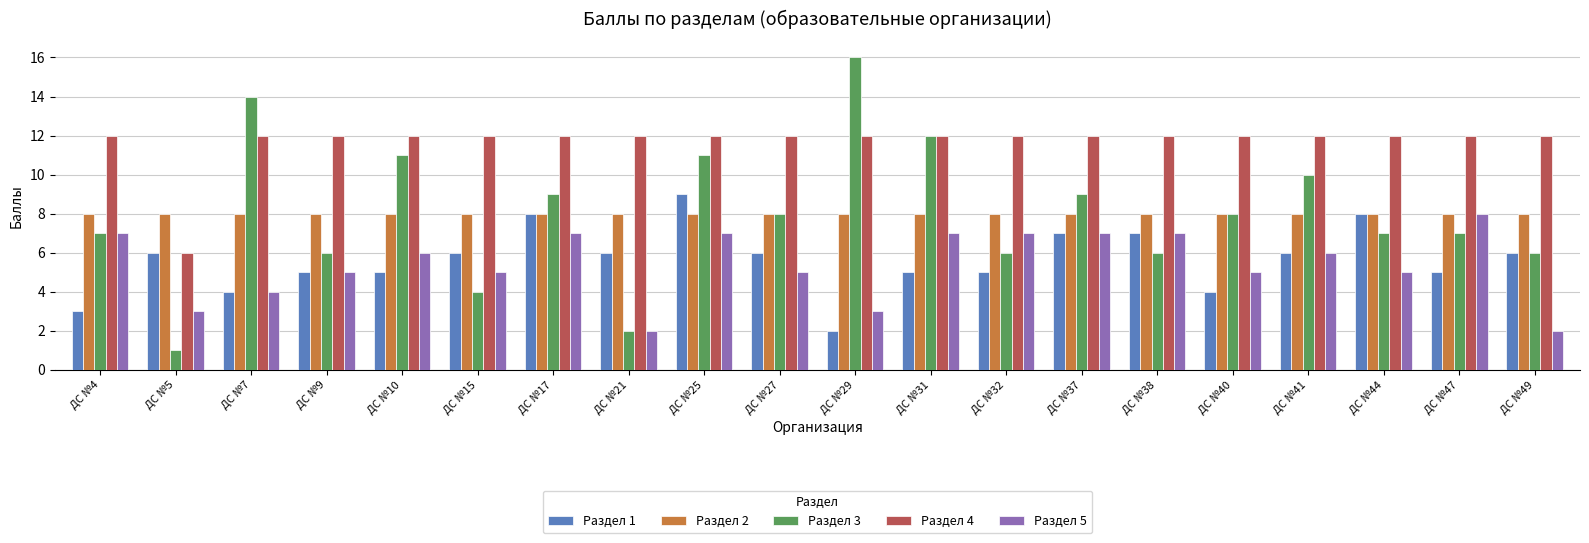

What is the difference between the highest and lowest values at ДС №32?

7